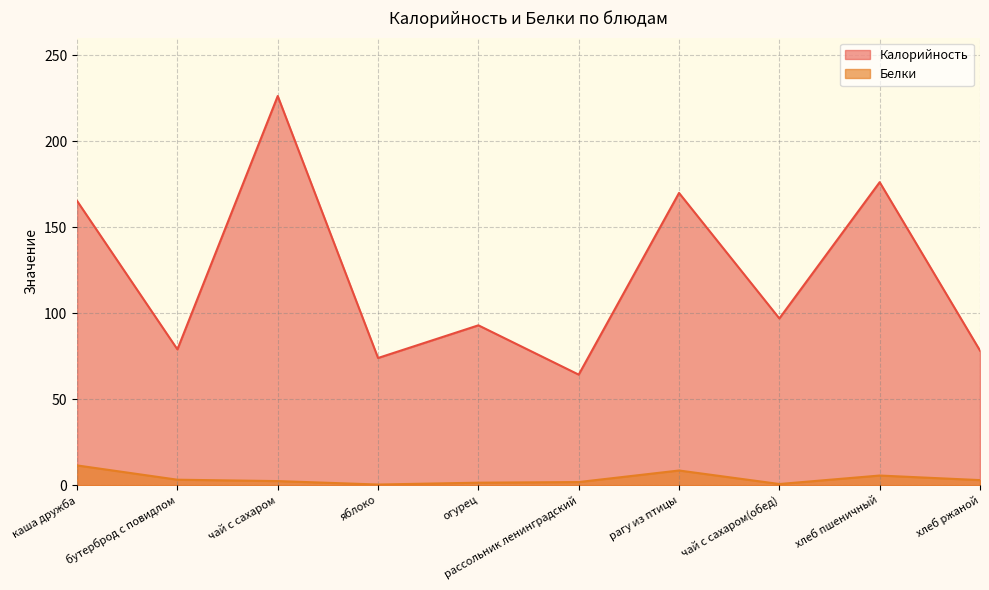

How many lines are shown in the chart?

2